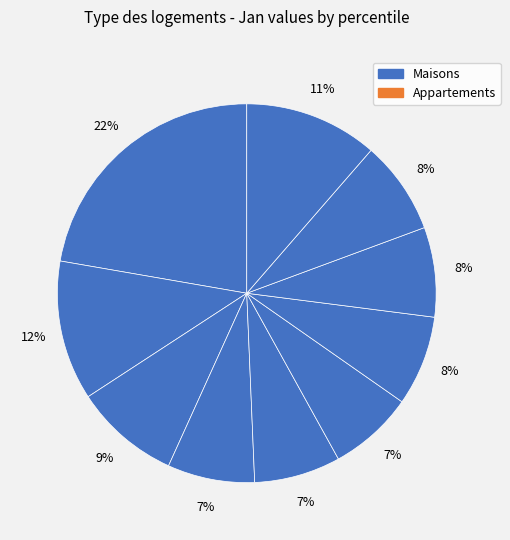

How many segments does this pie chart have?

10